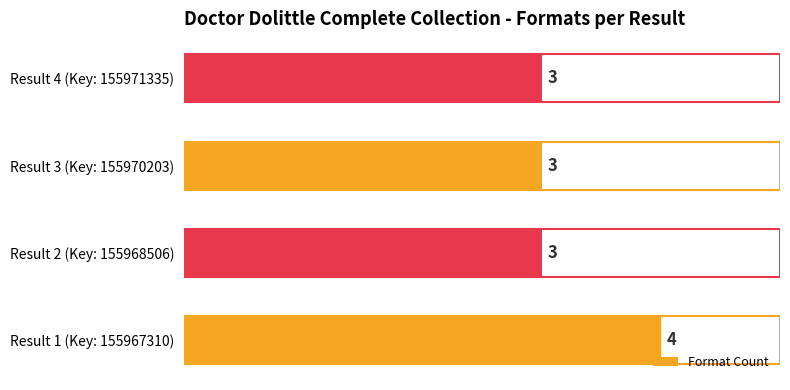

What is the greatest value displayed?

4